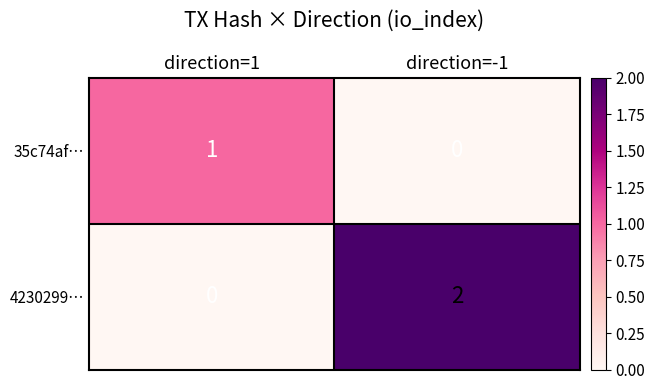

Rank the series at direction=1 from highest to lowest value.

35c74af…, 4230299…